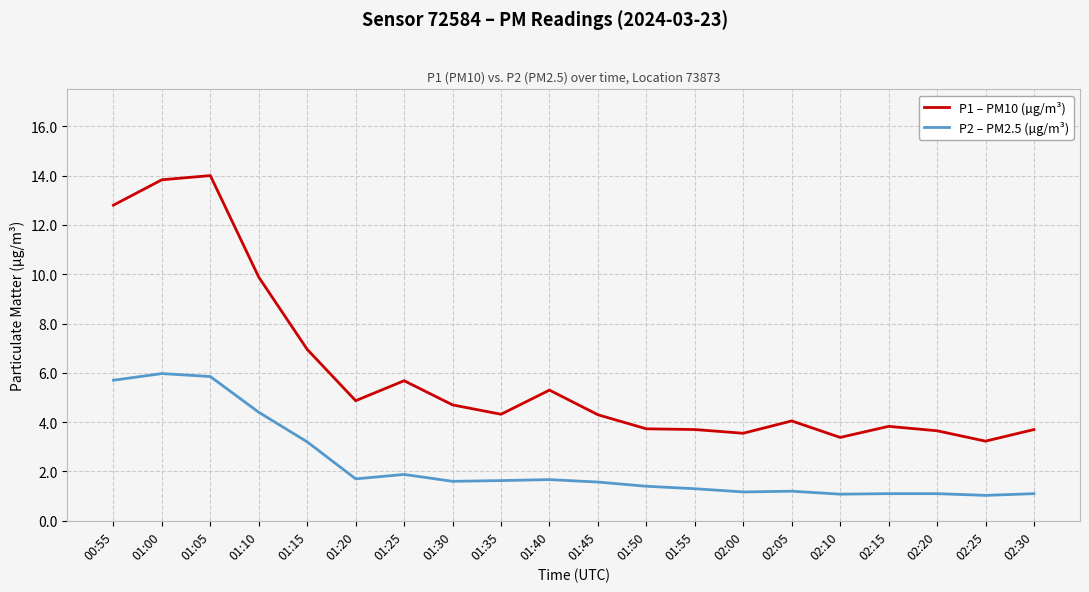

What is the maximum value shown in the chart?

14.0